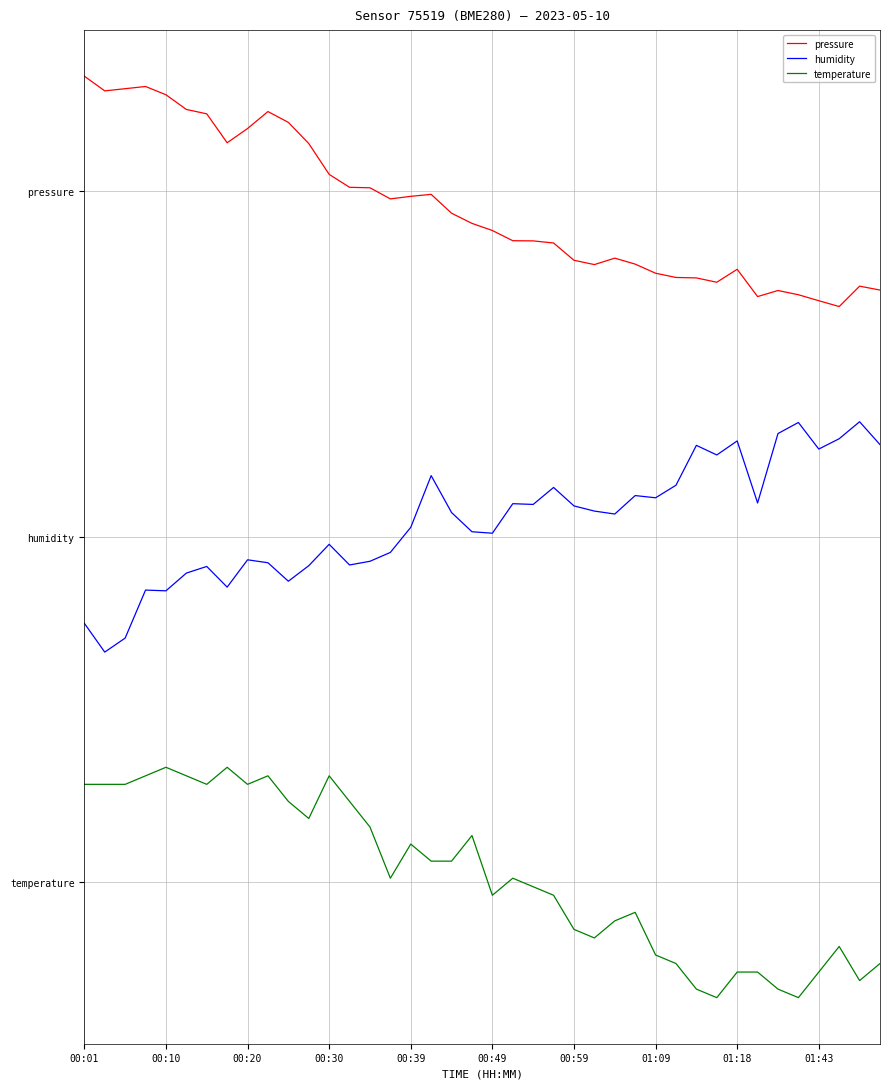

Does the chart have visible grid lines?

Yes